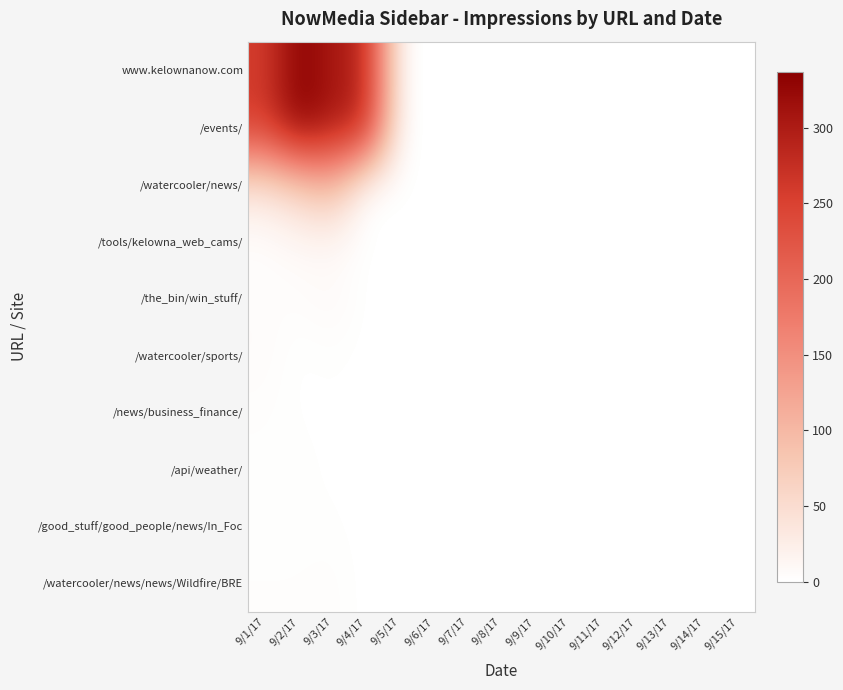

Which series has the largest total across all categories?

www.kelownanow.com